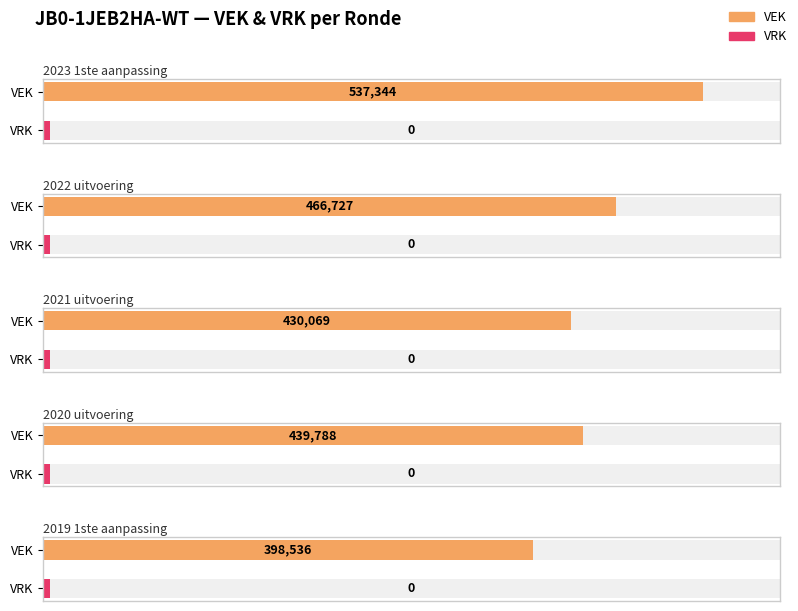

Reading left to right, what are all the values shown in this chart?

VEK: 2023 1ste aanpassing=537344	2022 uitvoering=466727	2021 uitvoering=430069	2020 uitvoering=439788	2019 1ste aanpassing=398536
VRK: 2023 1ste aanpassing=0	2022 uitvoering=0	2021 uitvoering=0	2020 uitvoering=0	2019 1ste aanpassing=0